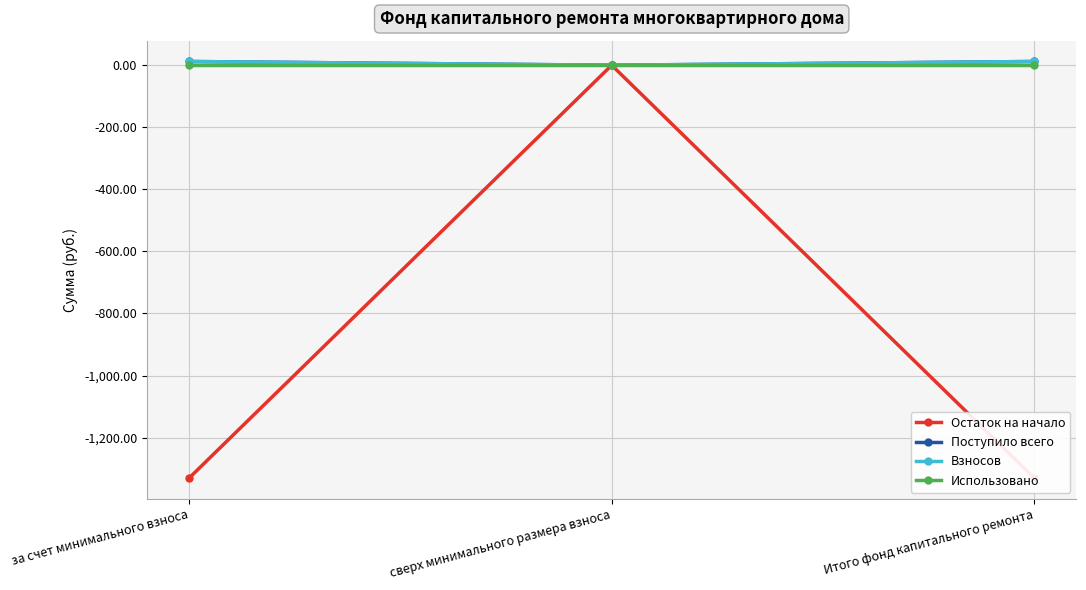

How many values in the Поступило всего series are below 11?

1